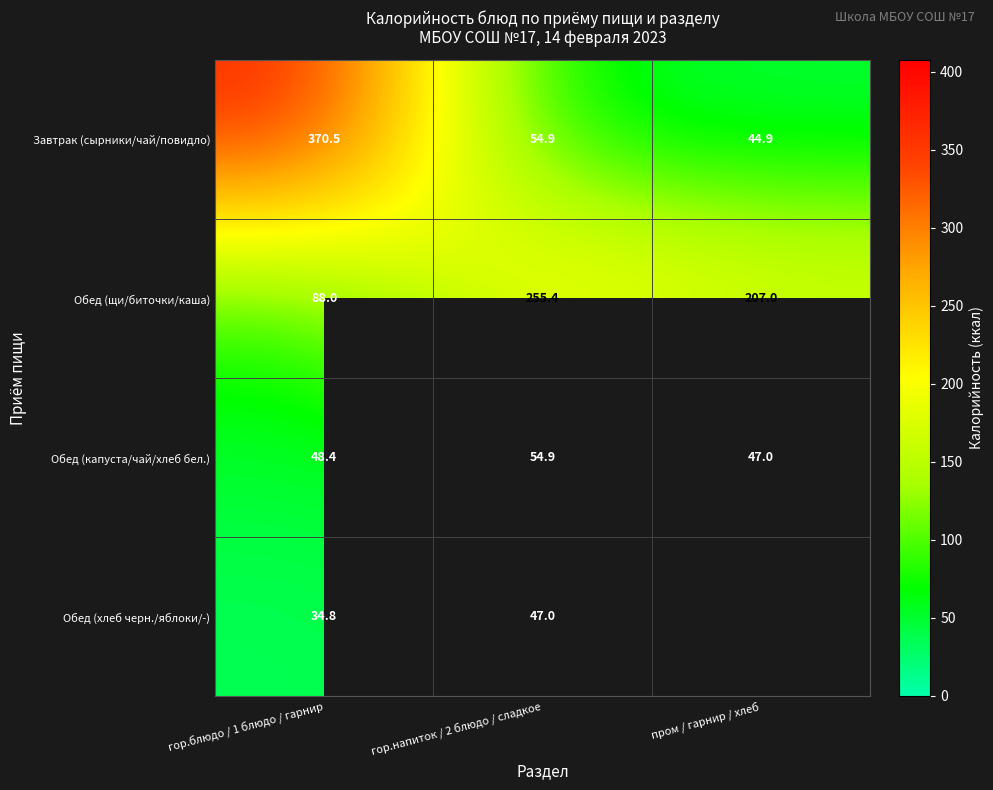

True or false: Завтрак (сырники/чай/повидло) has a value of 30.2 at гор.напиток / 2 блюдо / сладкое.

False